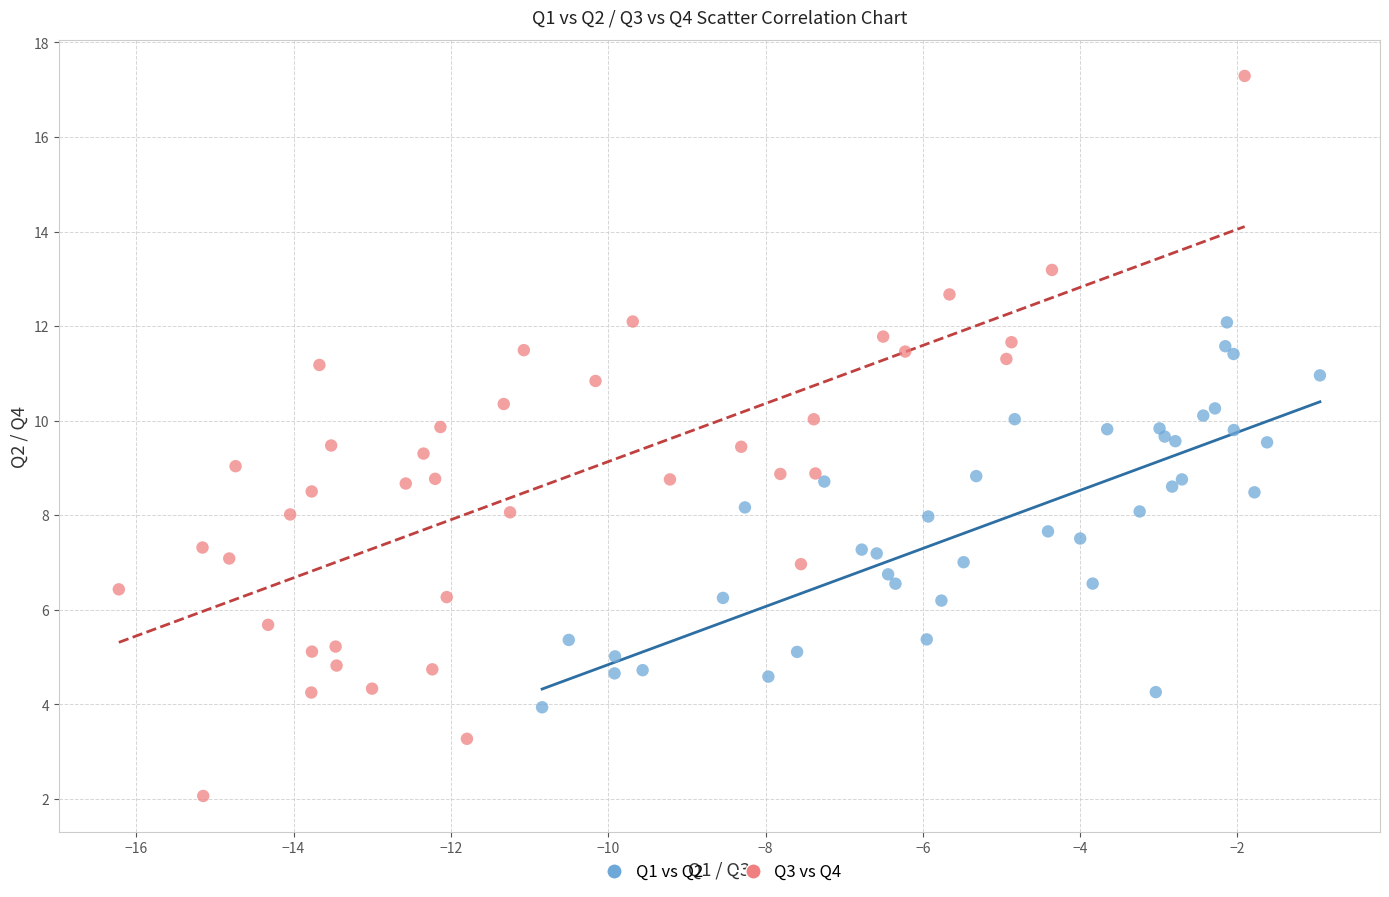

What are all the series names shown in the legend?

Q1 vs Q2, Q3 vs Q4